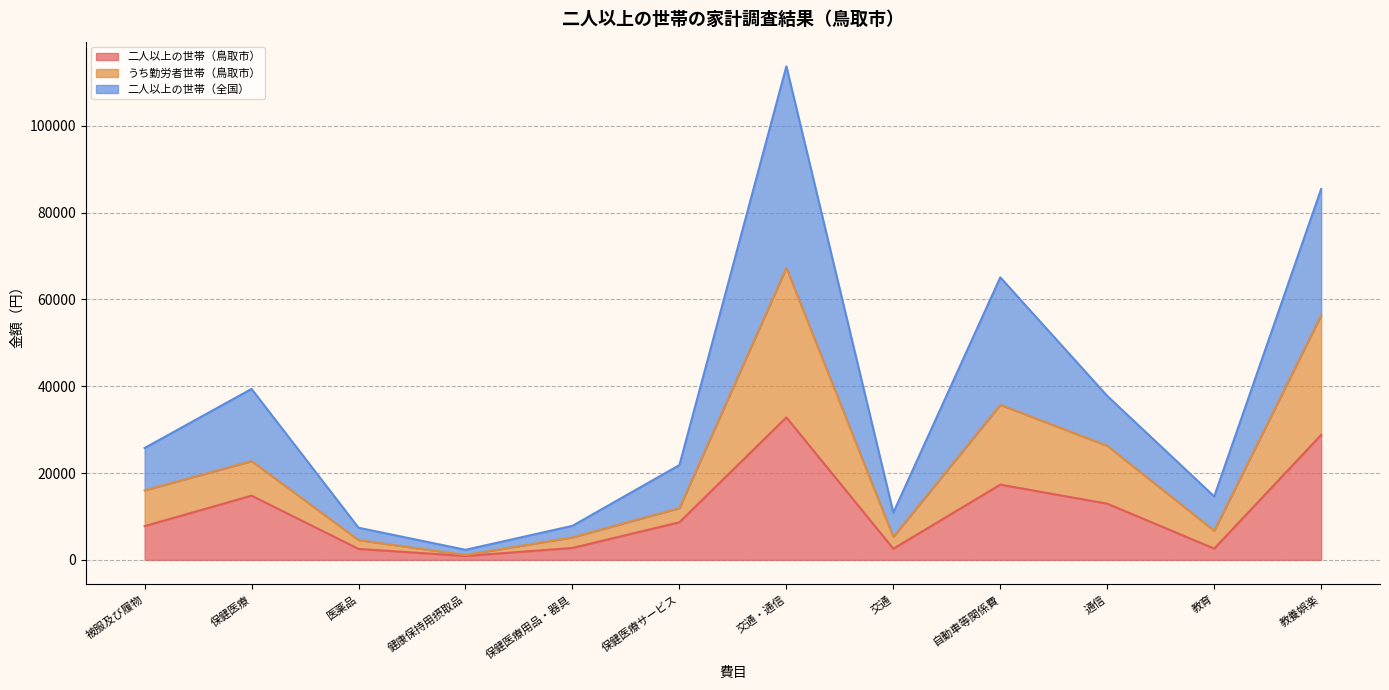

At which label does うち勤労者世帯（鳥取市） first exceed 16007?

保健医療